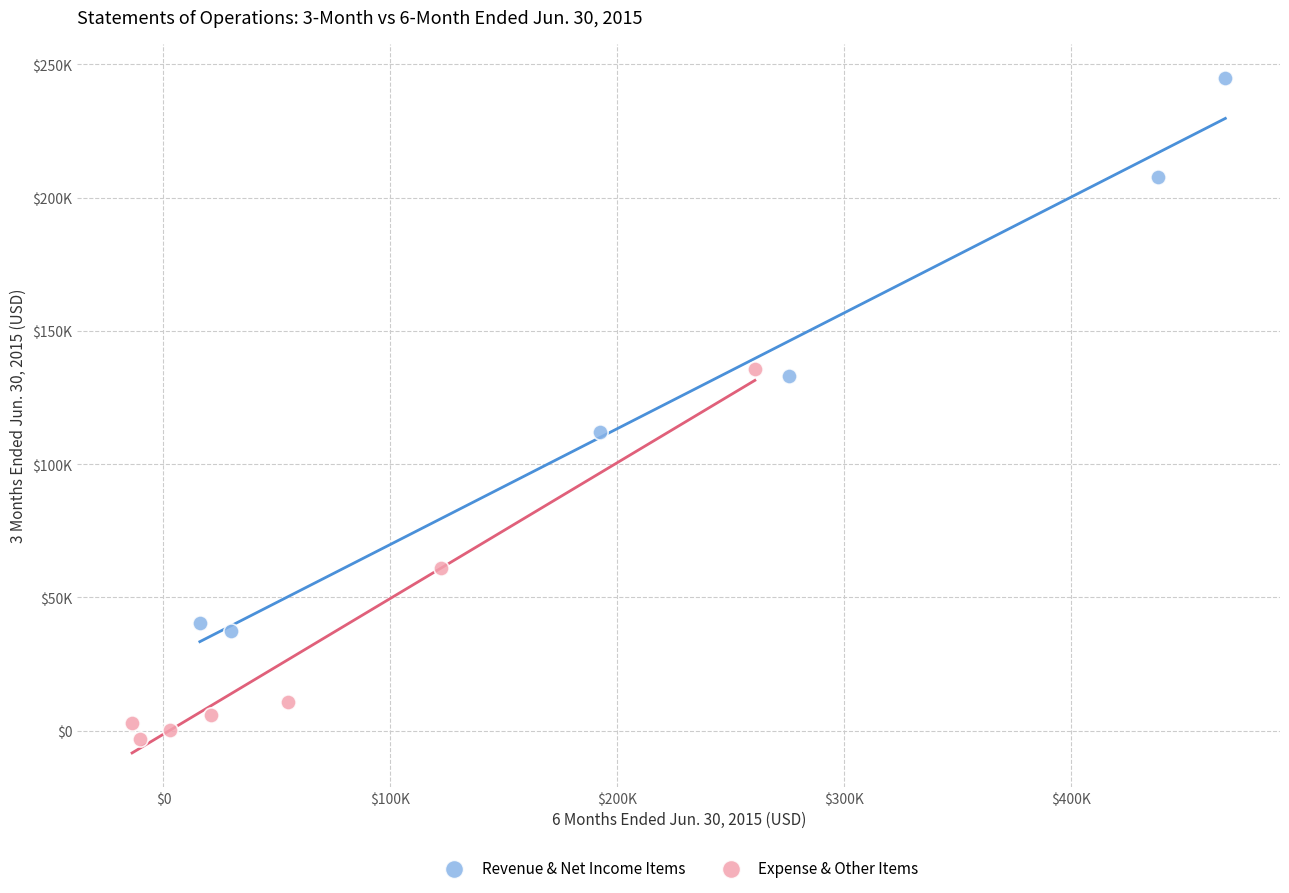

What are all the series names shown in the legend?

Revenue & Net Income Items, Expense & Other Items